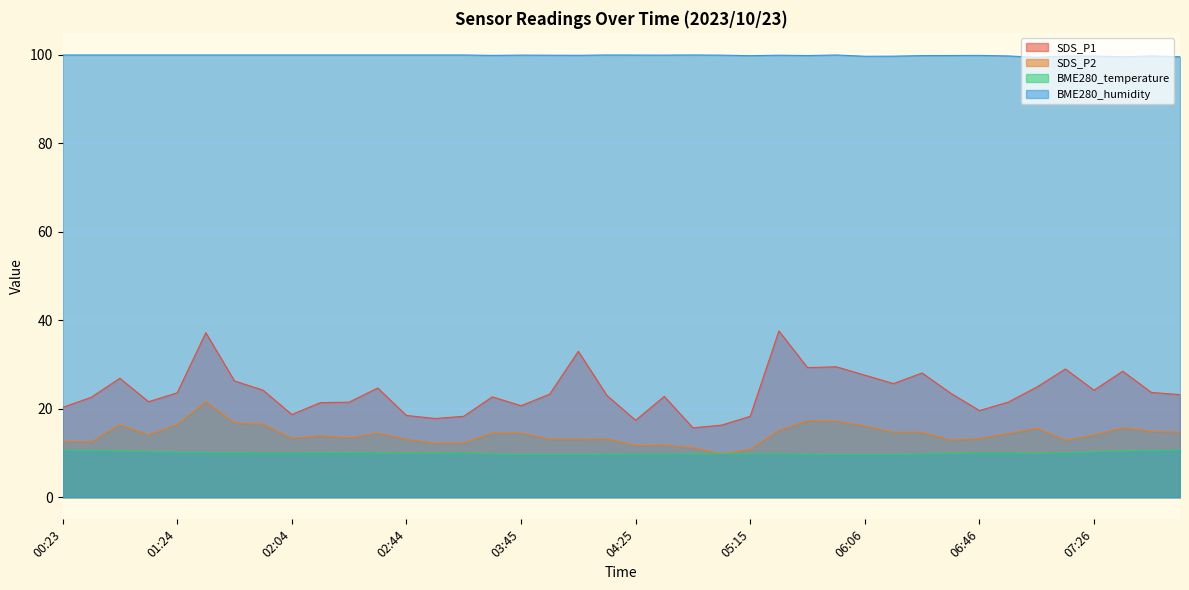

Which series has the largest range (max minus min)?

SDS_P1